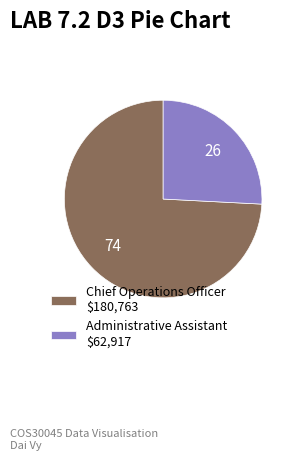

Combined, do Administrative Assistant and Chief Operations Officer account for over 50%?

Yes